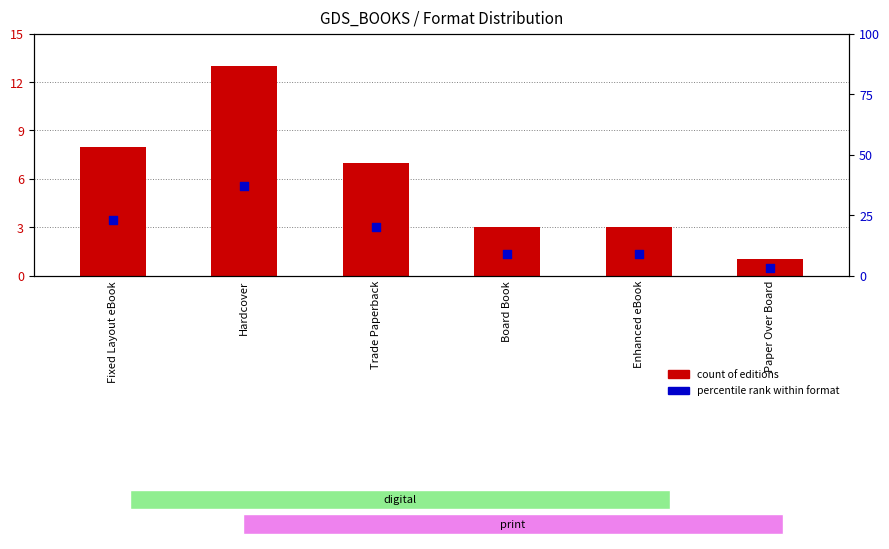

What is the total value across all series at Trade Paperback?

27